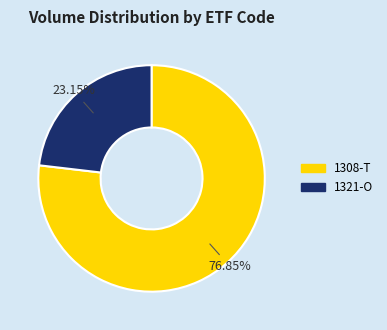

Combined, do 1321-O and 1308-T account for over 50%?

Yes